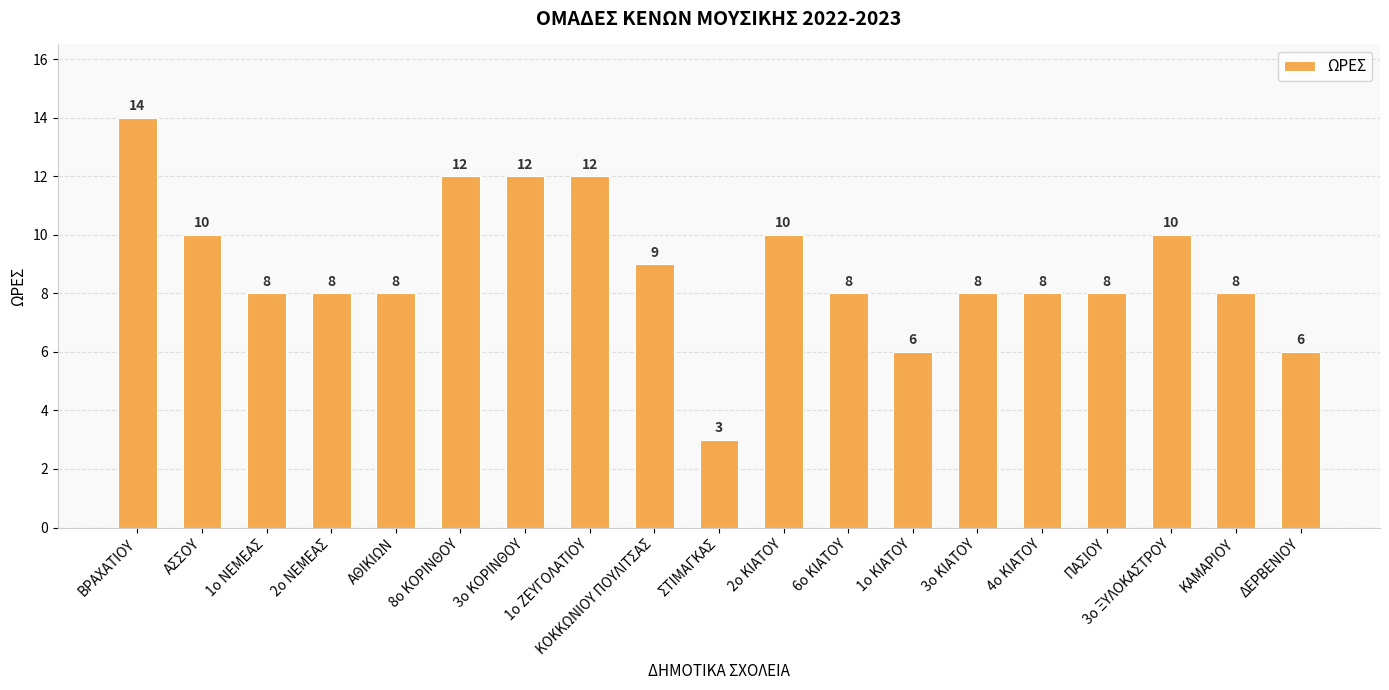

Does the chart contain stacked bars?

No